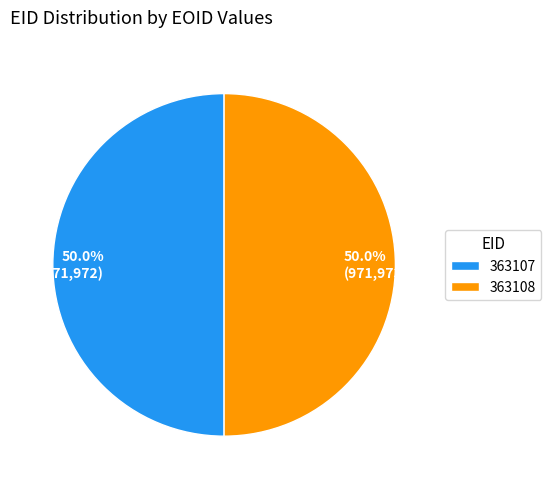

Do 363107 and 363108 together represent more than half of the pie?

Yes